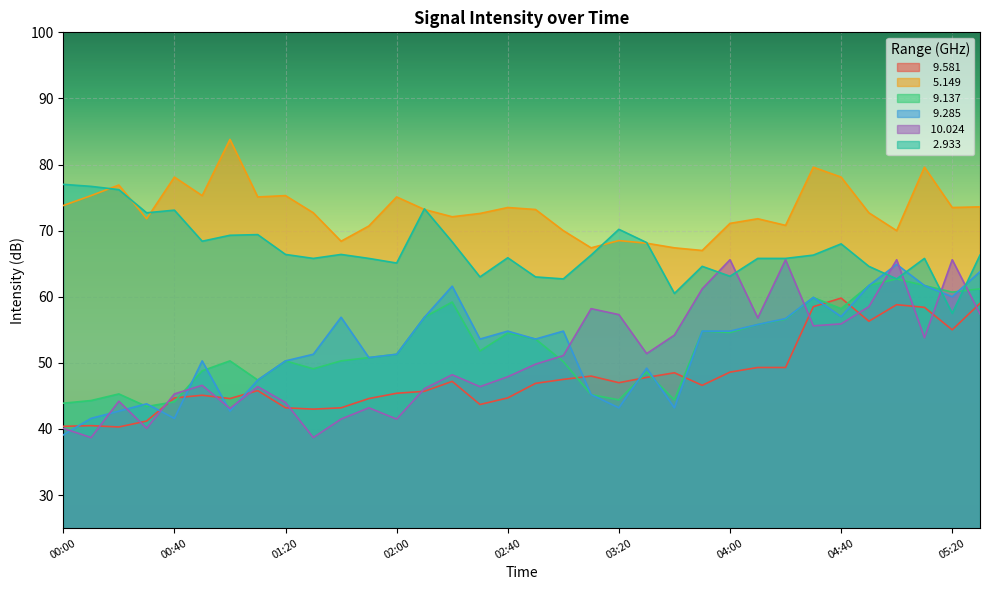

How many data points does each series have?

34